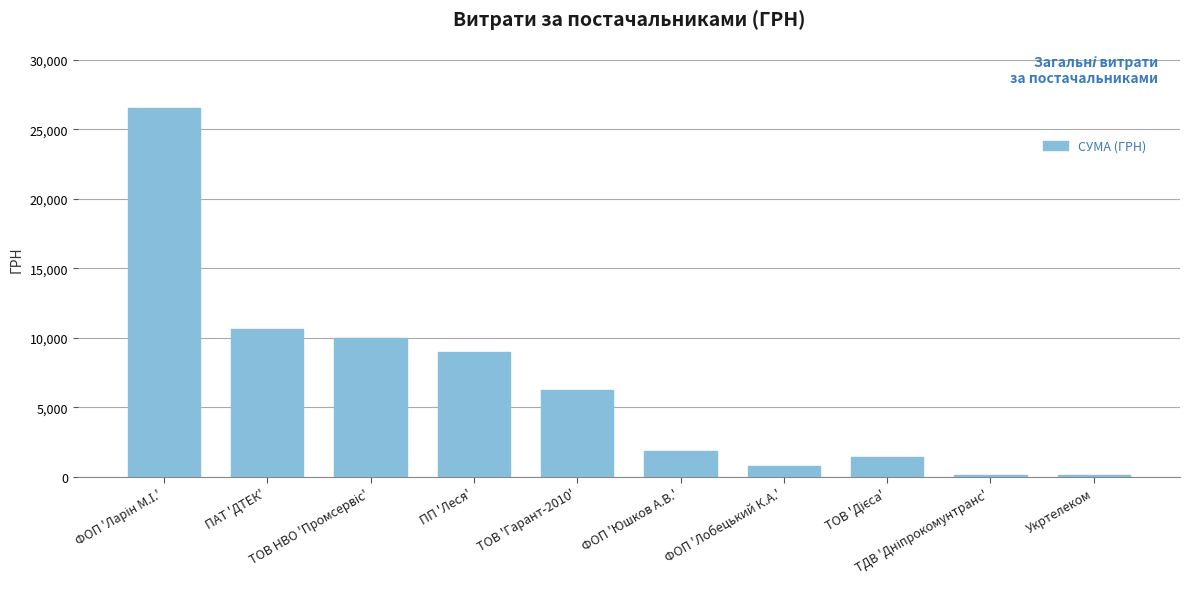

What is the average value?

6662.4